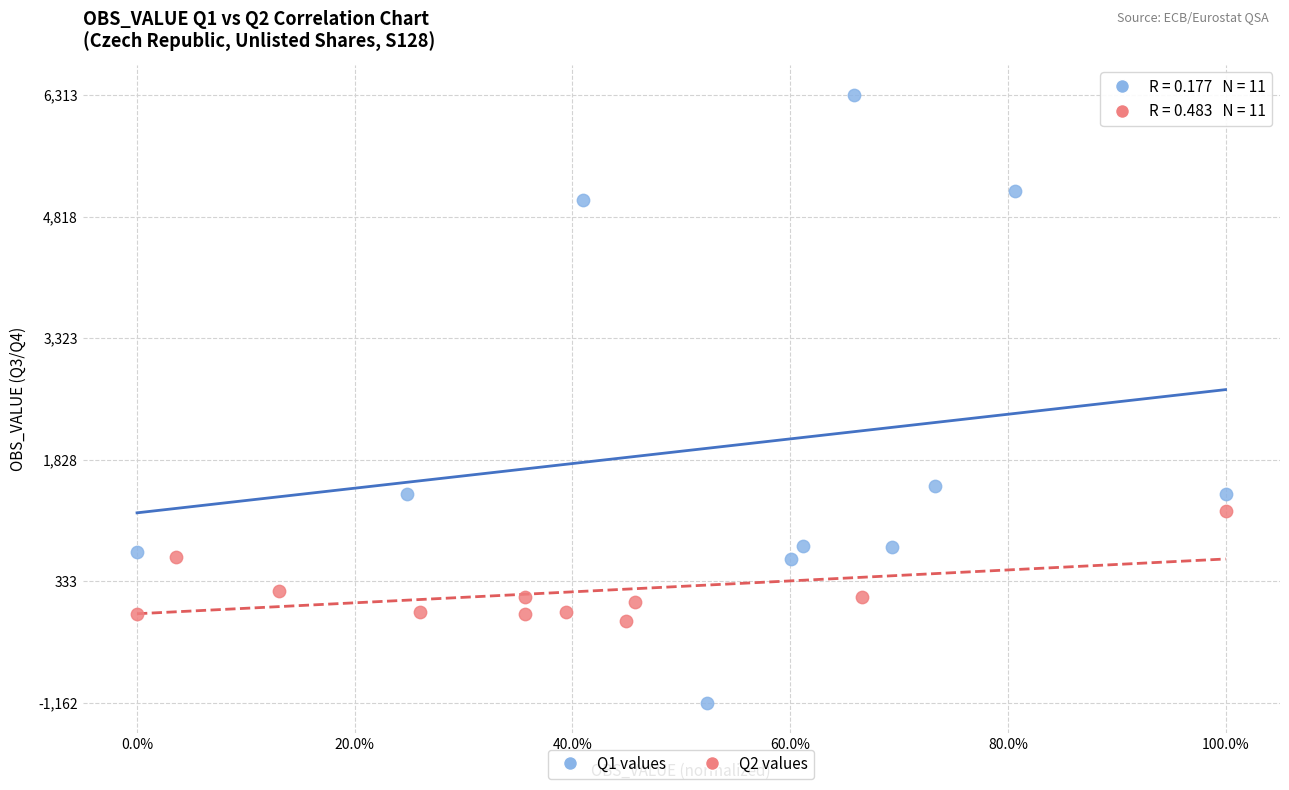

Which series contains the highest Y value?

Q1 values